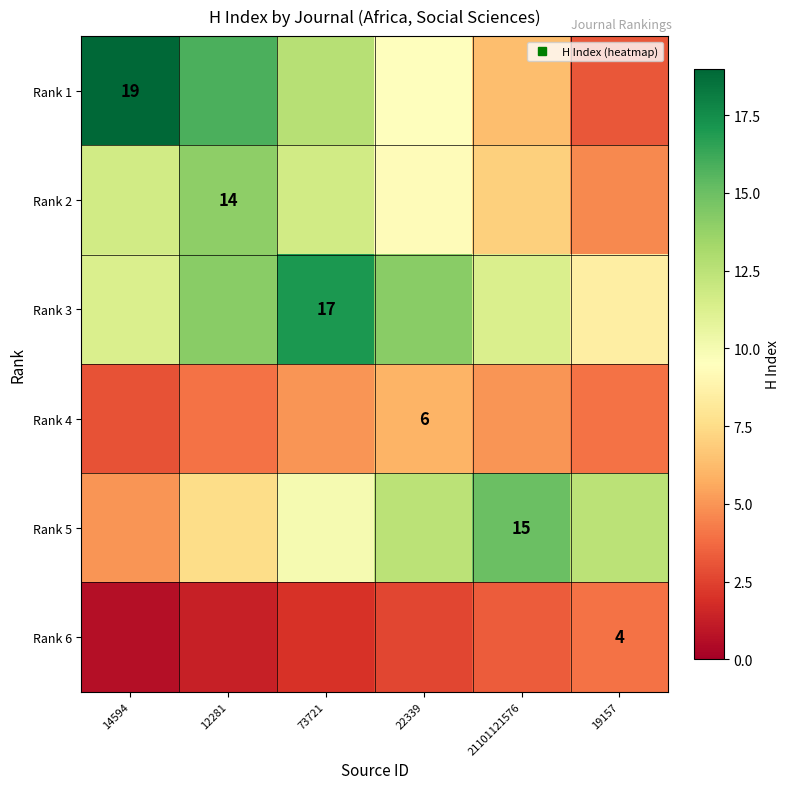

True or false: Rank 2 has a value of 11.7 at 73721.

True